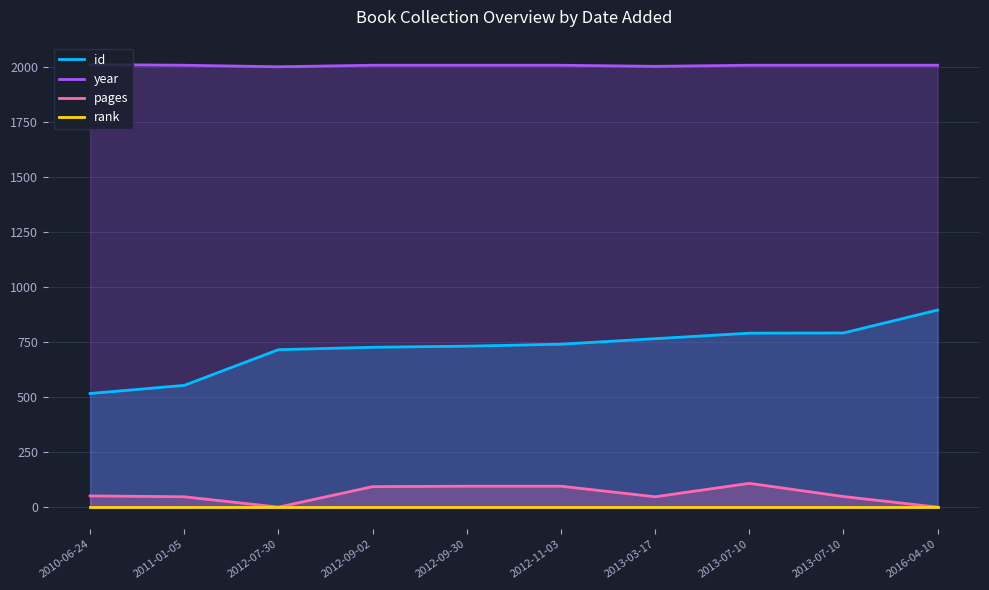

The value of rank at 2013-07-10 is 1. True or false?

True